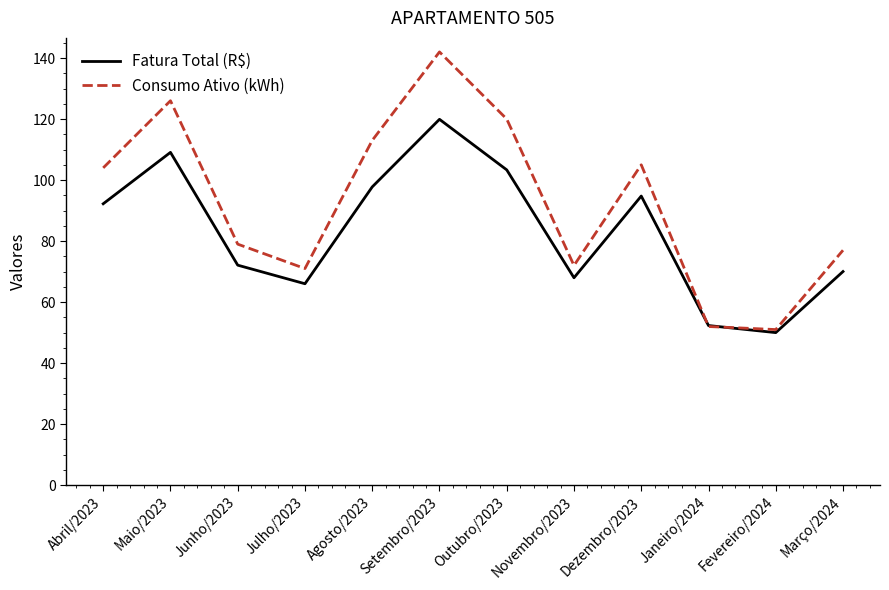

What position from the left is Agosto/2023?

5